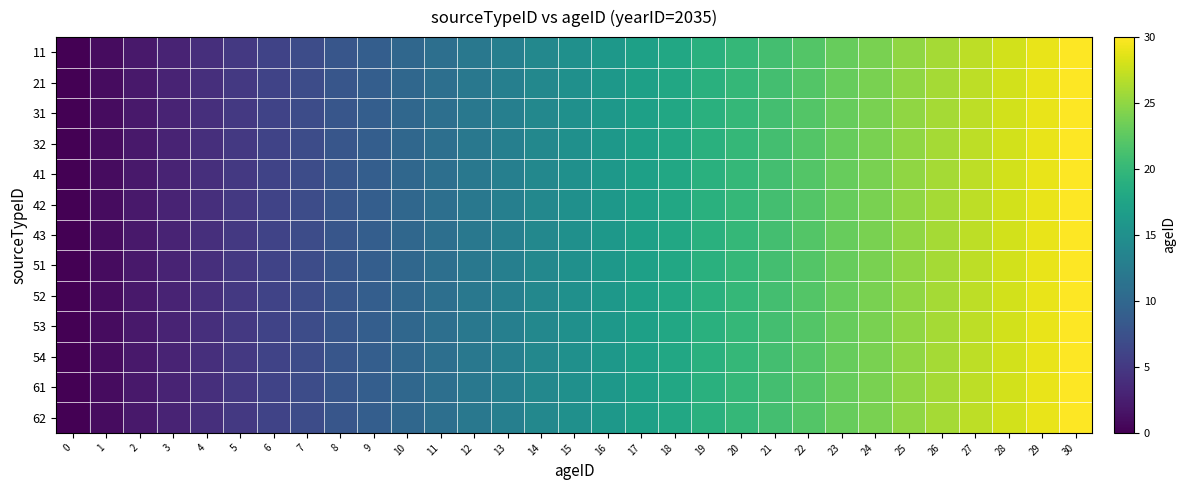

At which category is the sum across all series the highest?

30